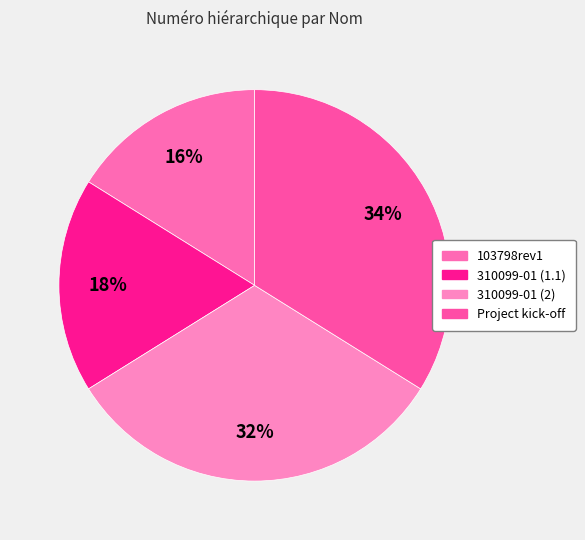

Rank the categories by value from highest to lowest.

Project kick-off, 310099-01 (2), 310099-01 (1.1), 103798rev1